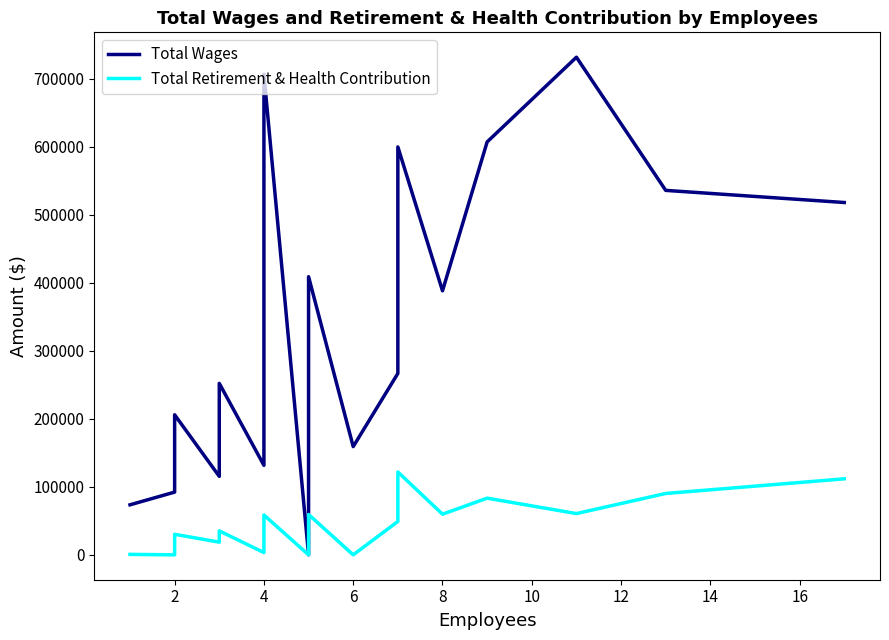

The value of Total Wages at 4 is 174167. True or false?

False